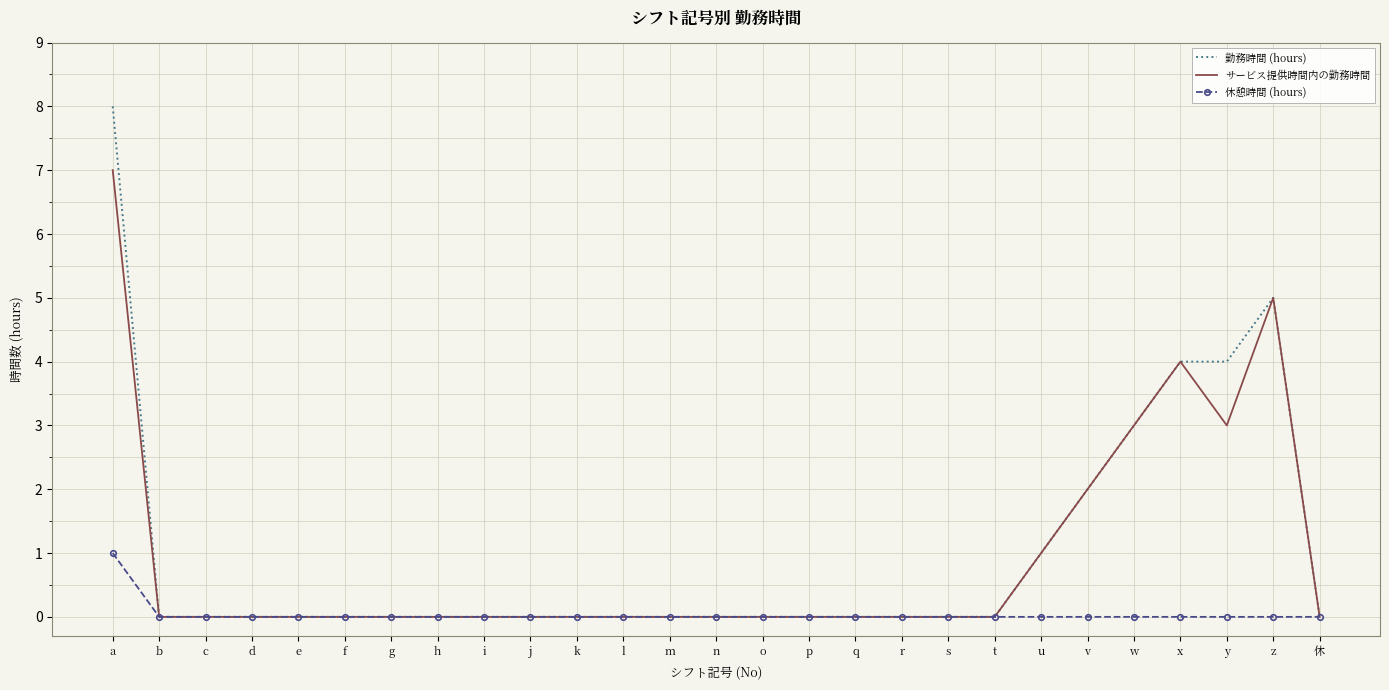

True or false: 休憩時間 (hours) and 勤務時間 (hours) intersect in this chart.

False